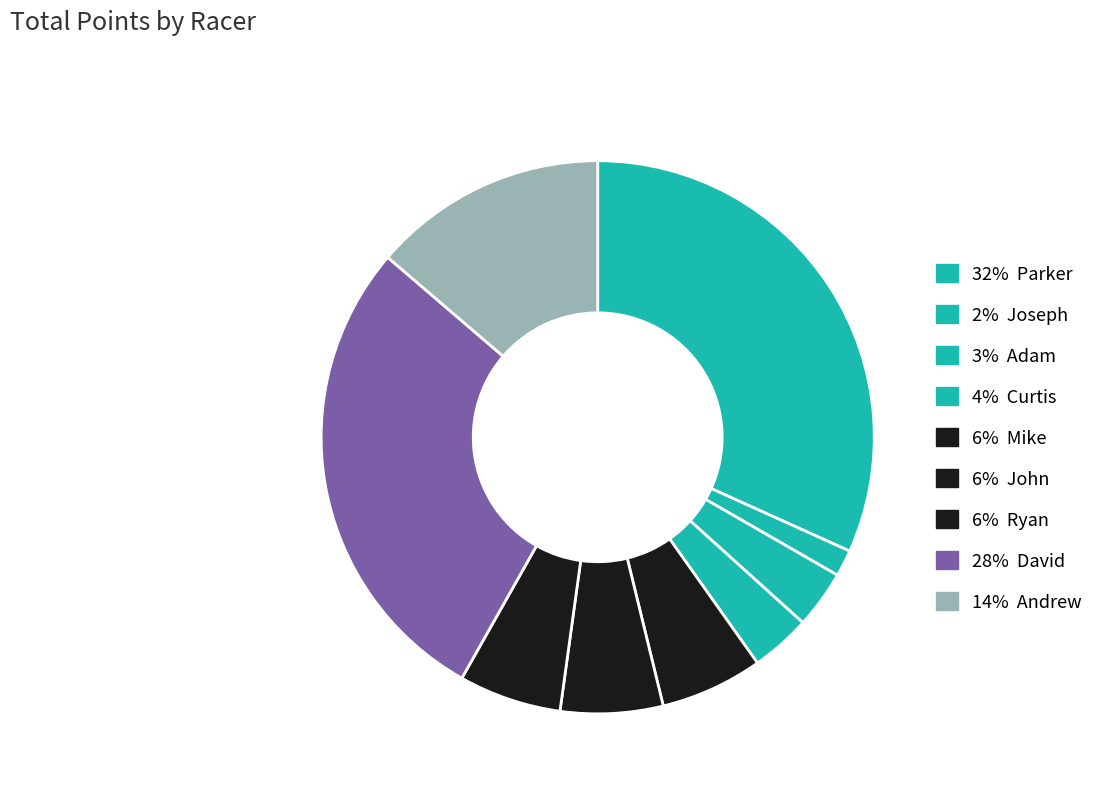

Rank the categories by value from lowest to highest.

Joseph, Adam, Curtis, Mike, John, Ryan, Andrew, David, Parker